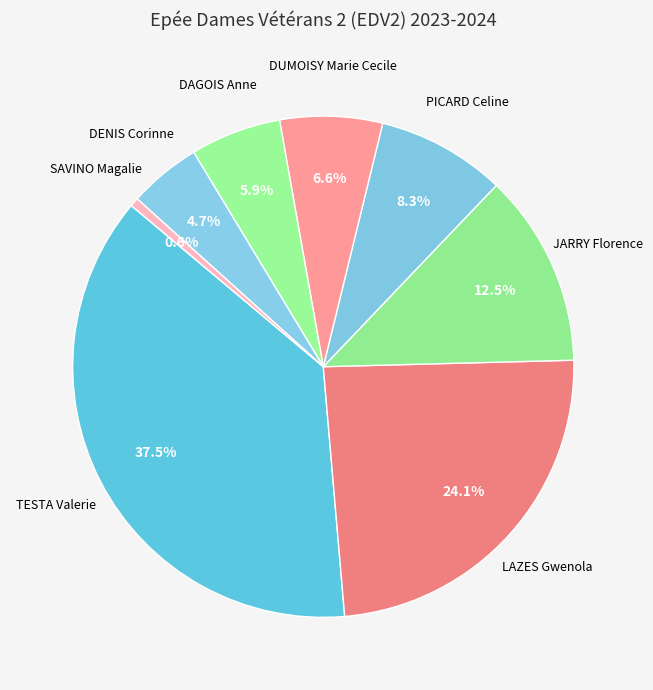

How many segments does this pie chart have?

8